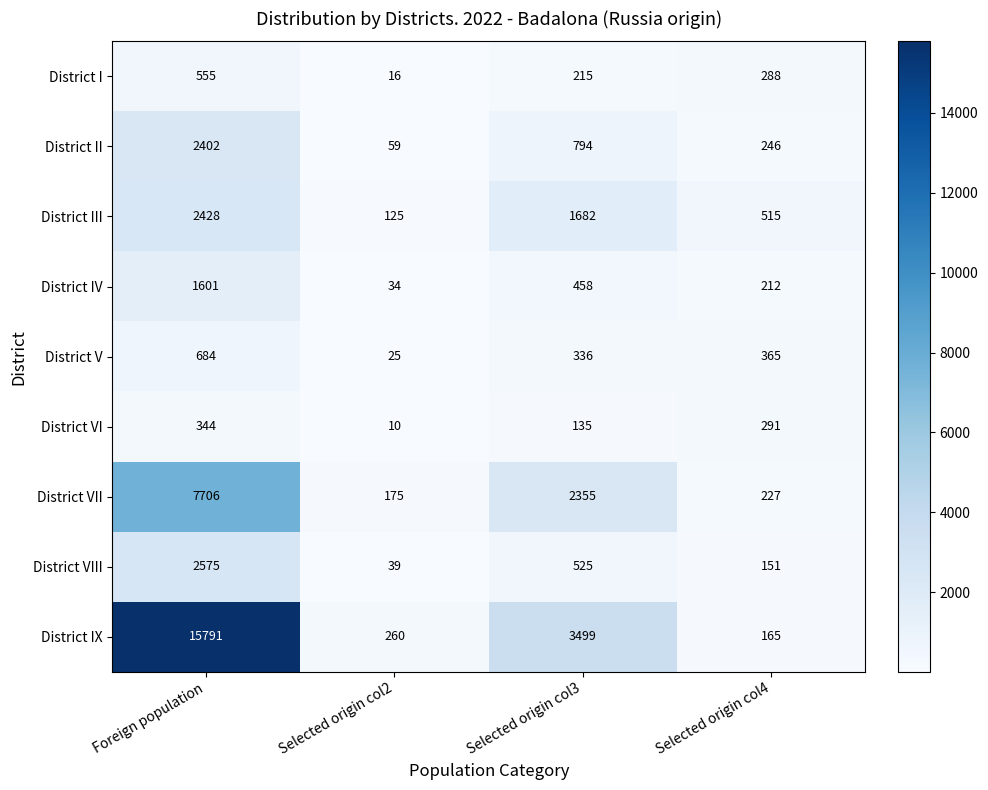

At which label does District VII reach its peak?

Foreign population